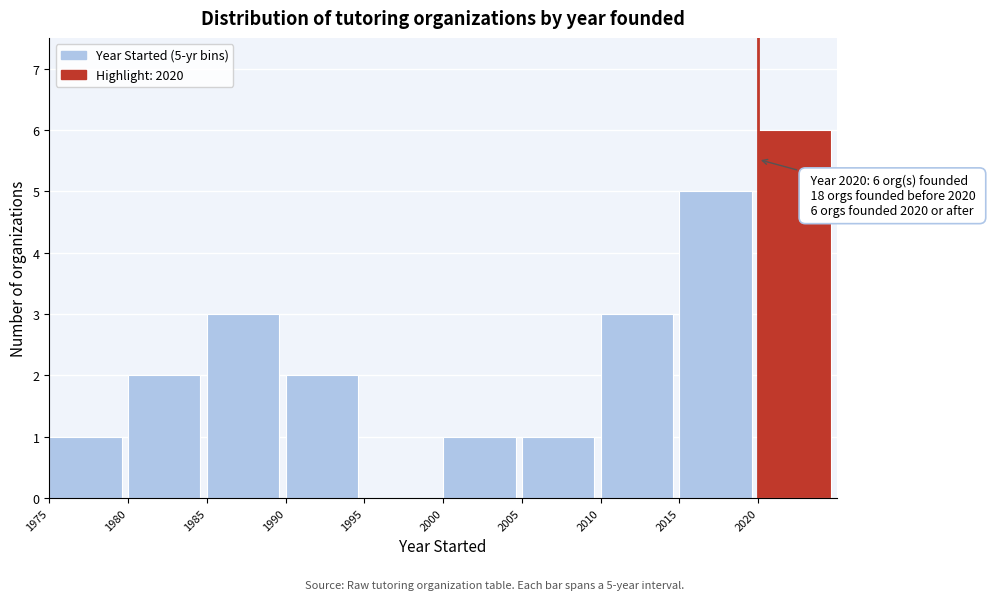

Which range on the x-axis has the tallest bar?

2020 to 2025